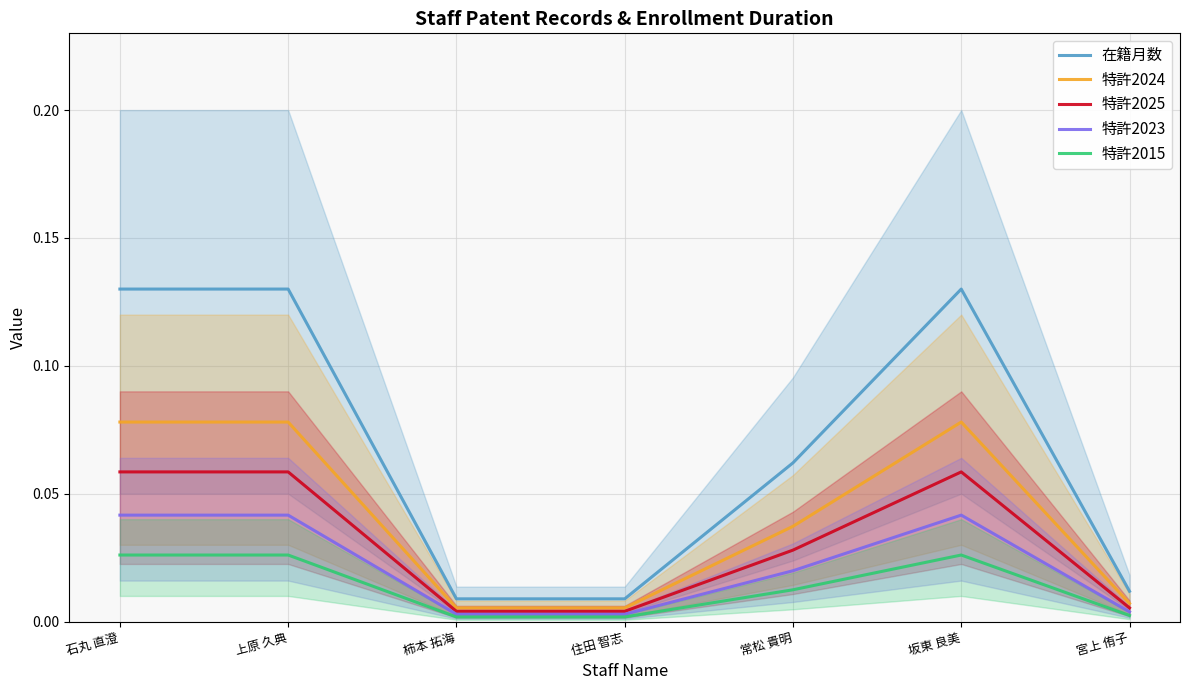

True or false: 特許2015 and 特許2025 intersect in this chart.

False